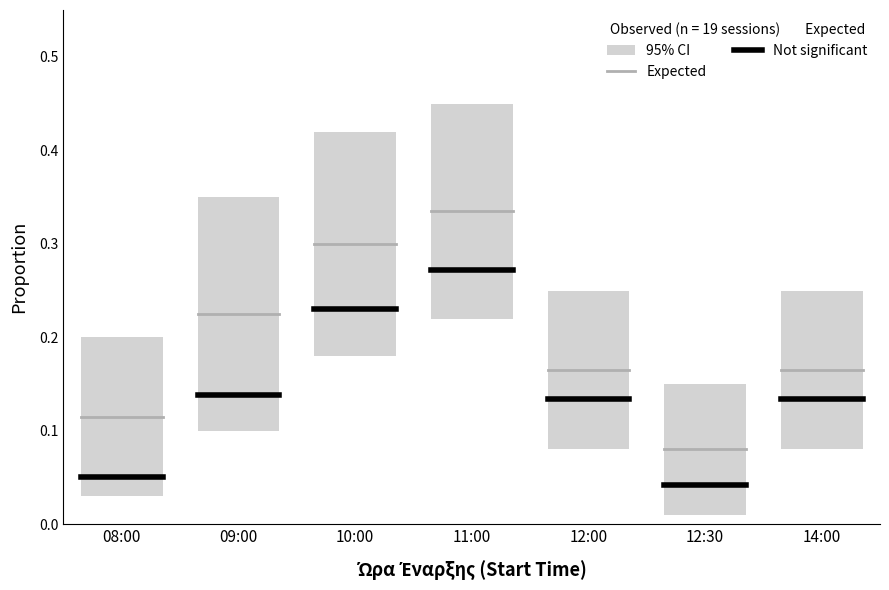

What is the difference between the highest and lowest values at 09:00?

0.1